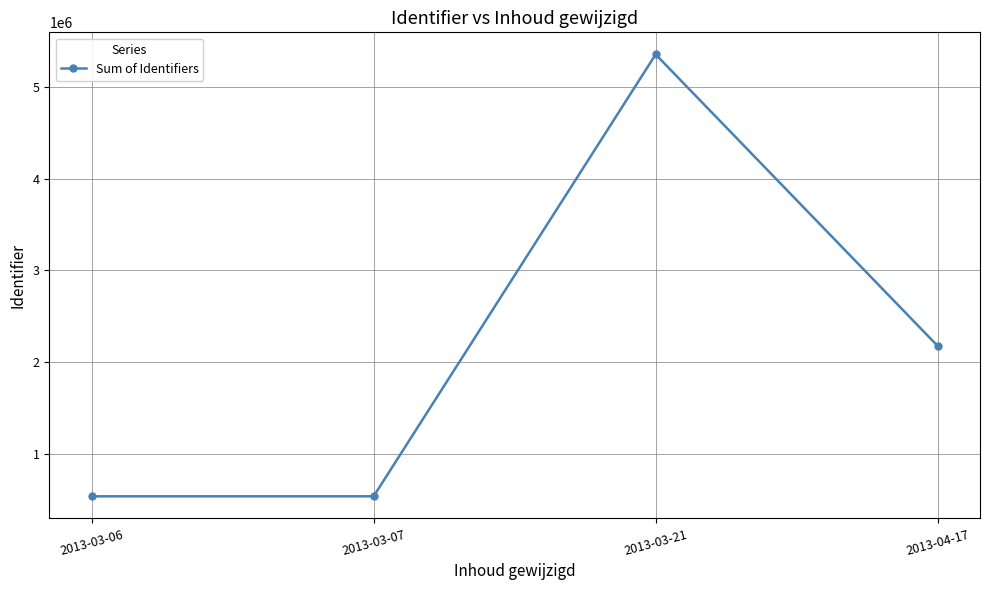

At which category does the data reach its first local peak?

2013-03-21